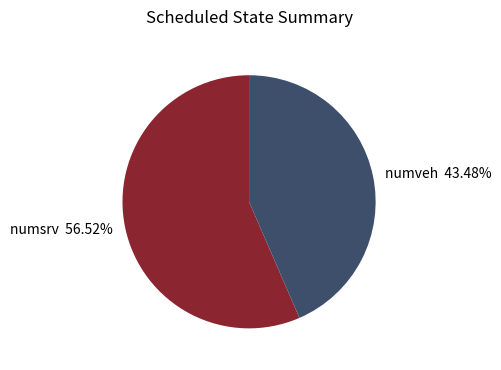

Does numsrv represent more than half of the total?

Yes